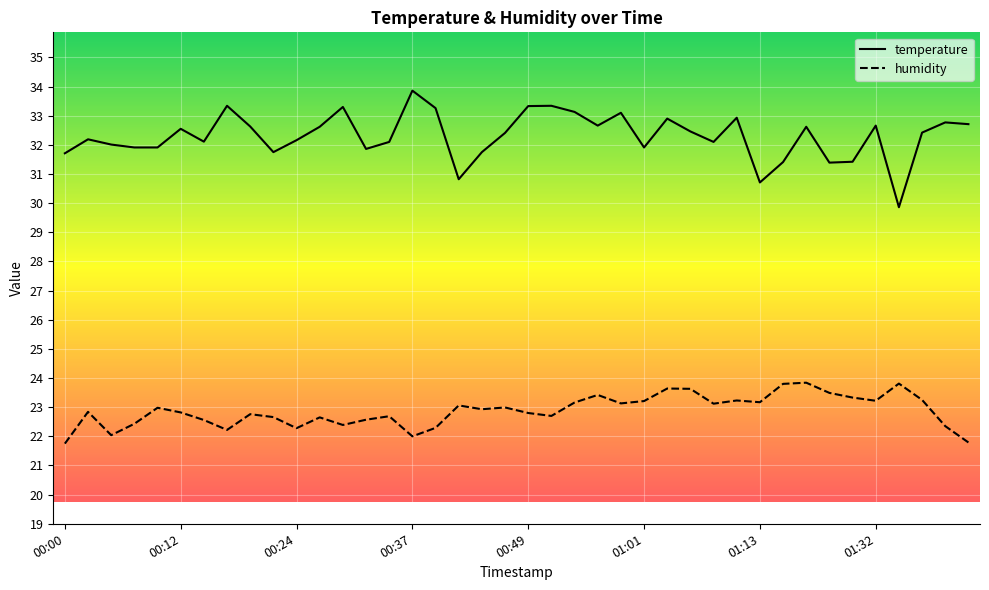

What is the average value of the temperature series?

32.3